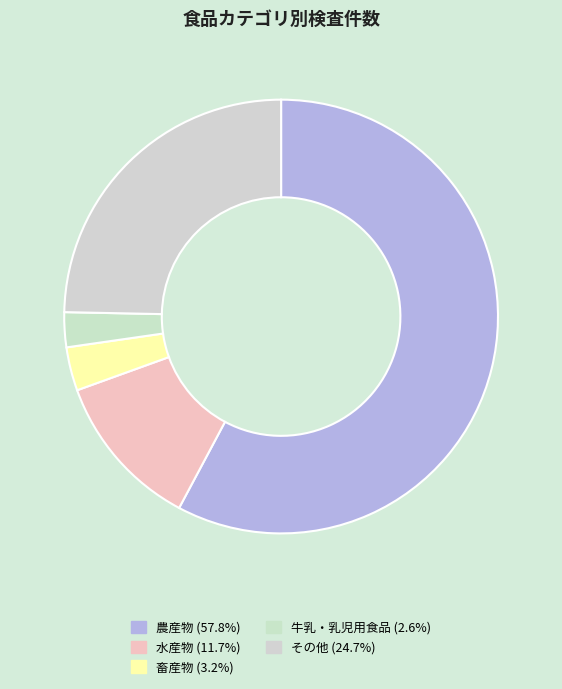

Which has a higher value, 水産物 or 畜産物?

水産物